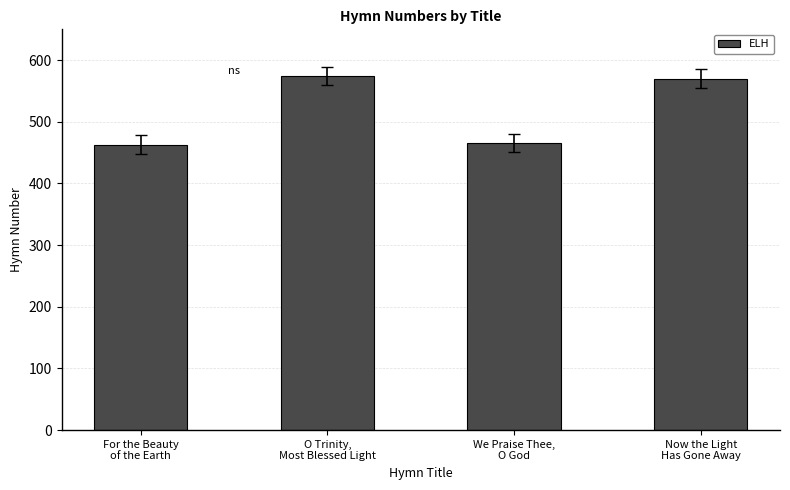

What is the sum of all values?

2073